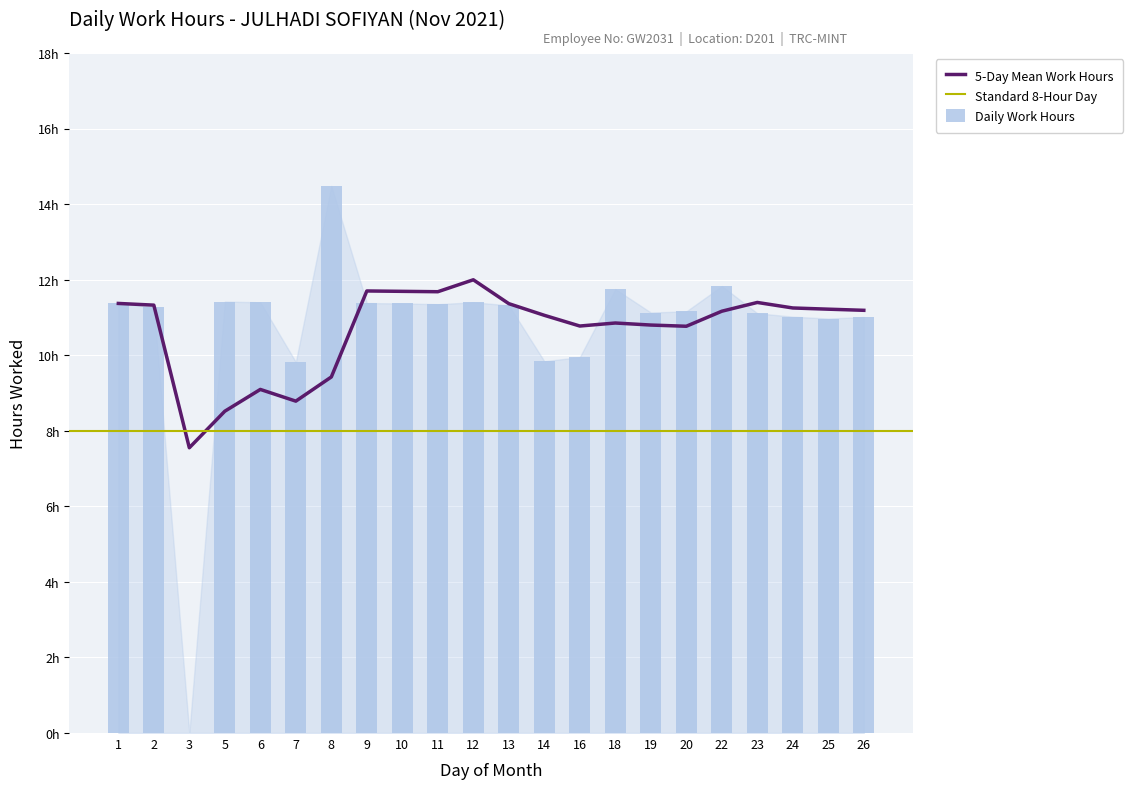

Between 13 and 25, which is larger?

13